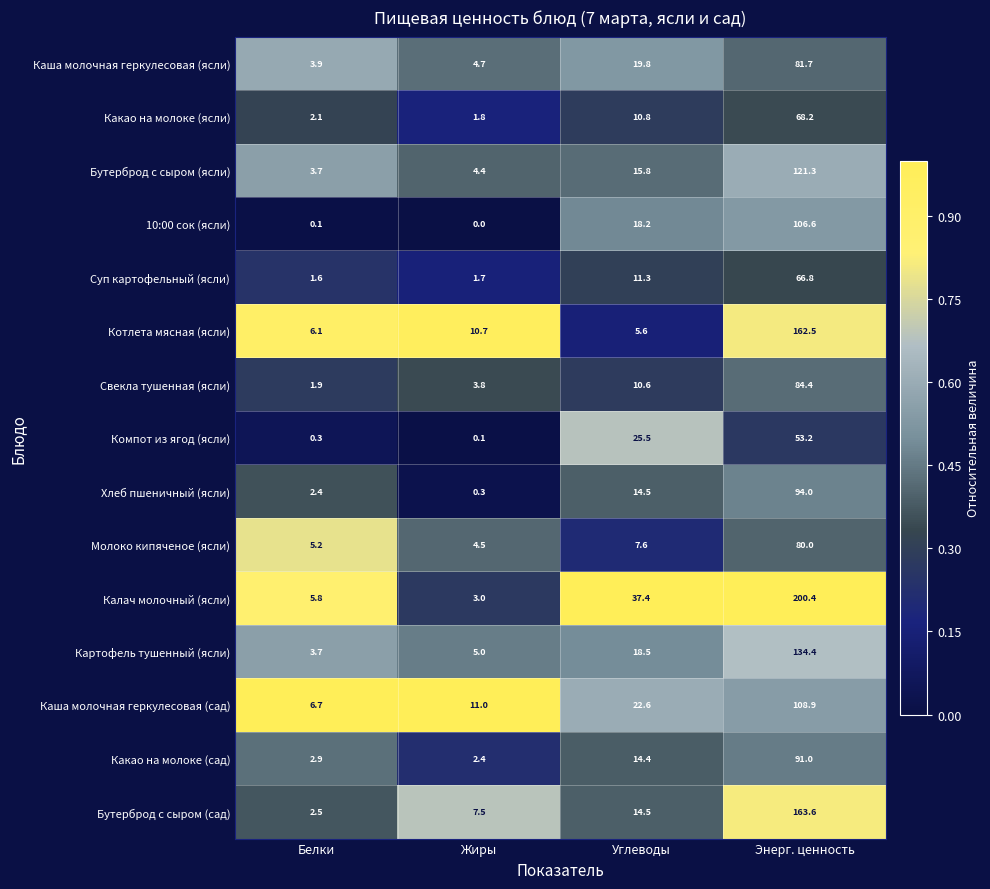

What is the total value across all series at Углеводы?

247.1